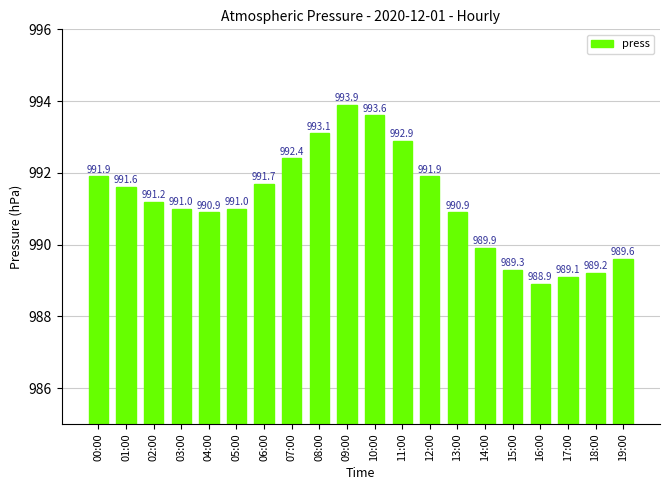

Is it true that the value at 11:00 is 1415.6?

False